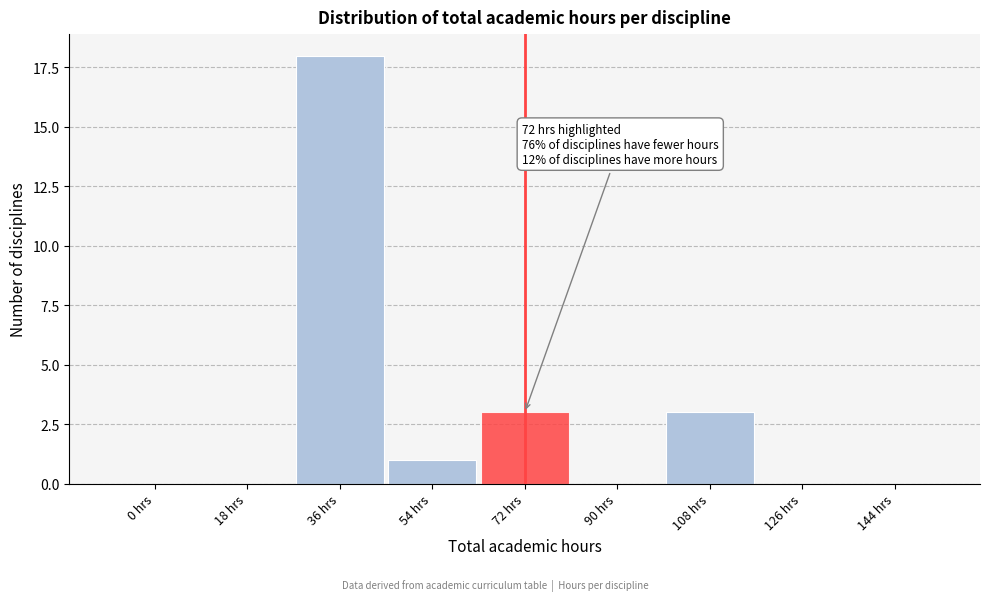

Reading right to left, list all the values displayed in this chart.

144 hrs=0	126 hrs=0	108 hrs=3	90 hrs=0	72 hrs=3	54 hrs=1	36 hrs=18	18 hrs=0	0 hrs=0